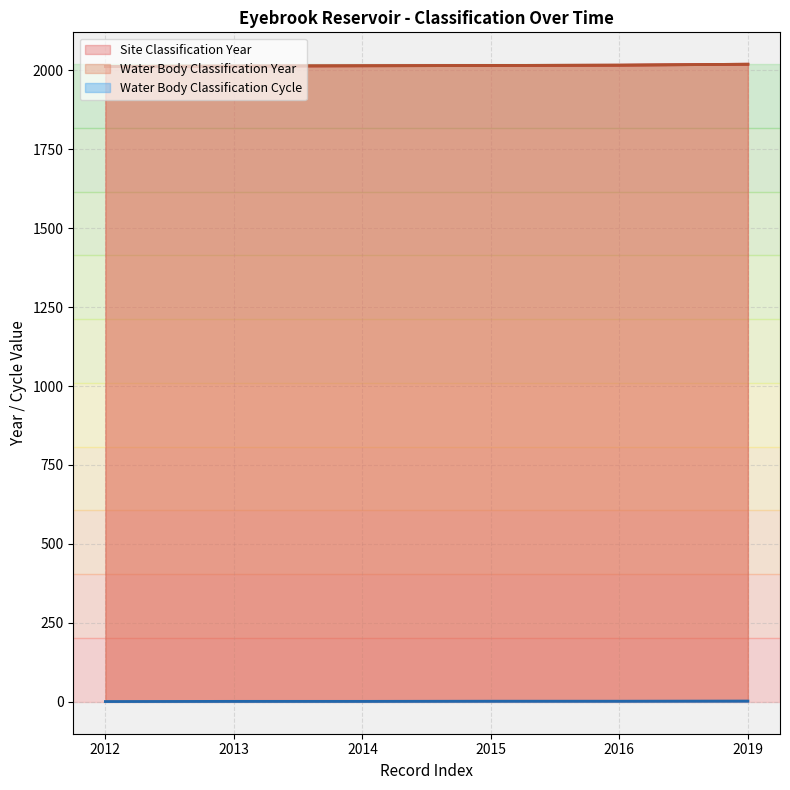

What is the value of the Water Body Classification Cycle point at the 4th from the left?

1